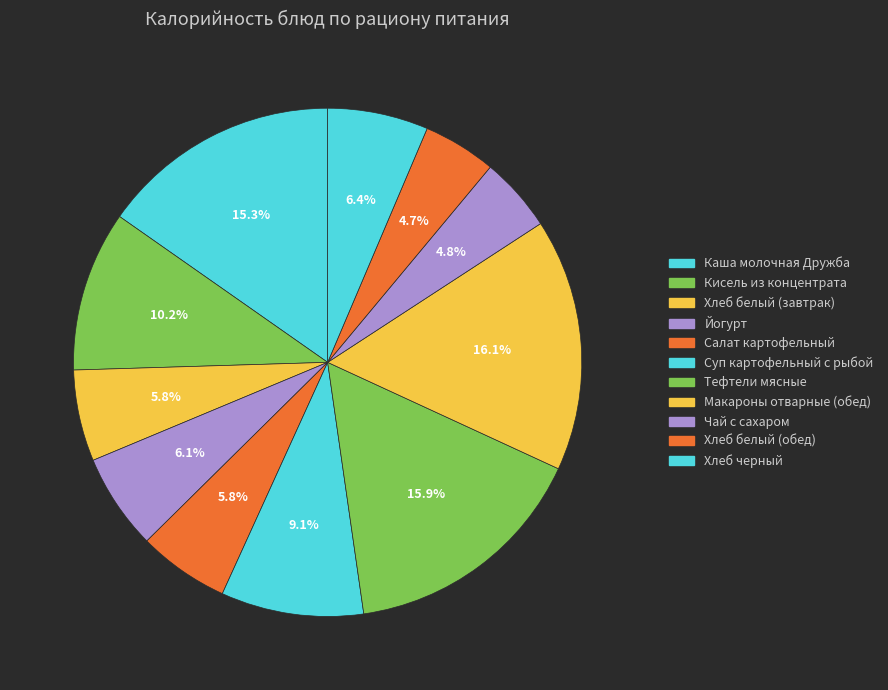

What is the ratio of the value at Тефтели мясные to the value at Хлеб черный?

2.5